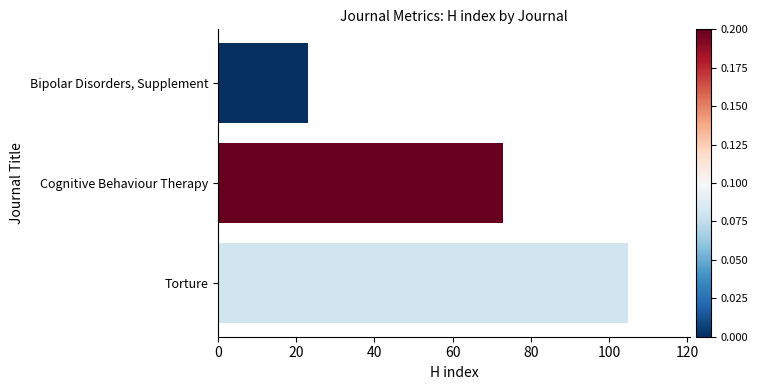

Rank the categories by value from highest to lowest.

Torture, Cognitive Behaviour Therapy, Bipolar Disorders, Supplement